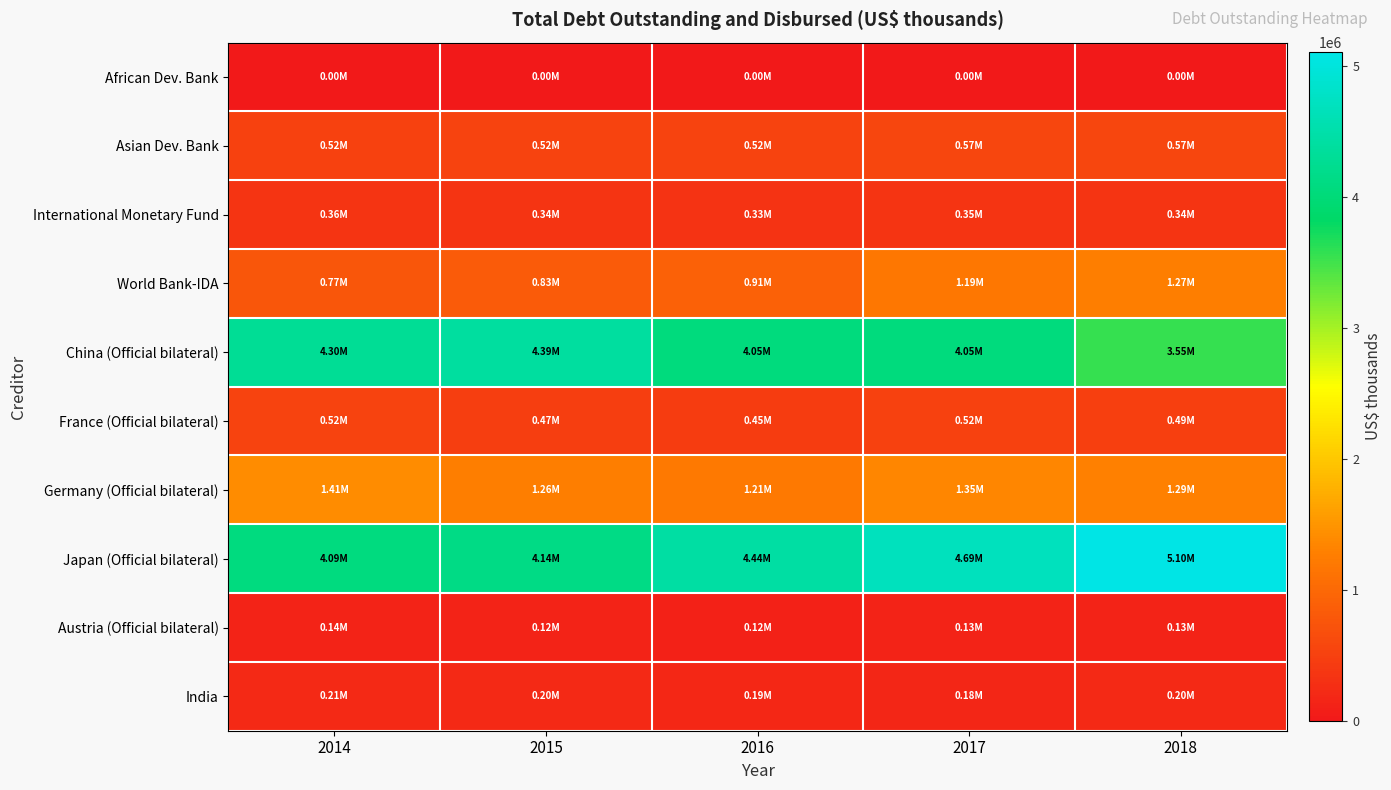

Which series changed the most between 2015 and 2016?

China (Official bilateral)